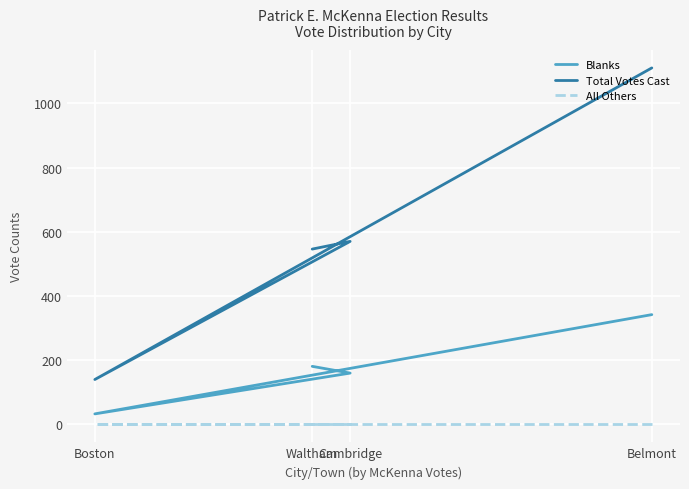

Is it true that Total Votes Cast equals 790 at Cambridge?

False